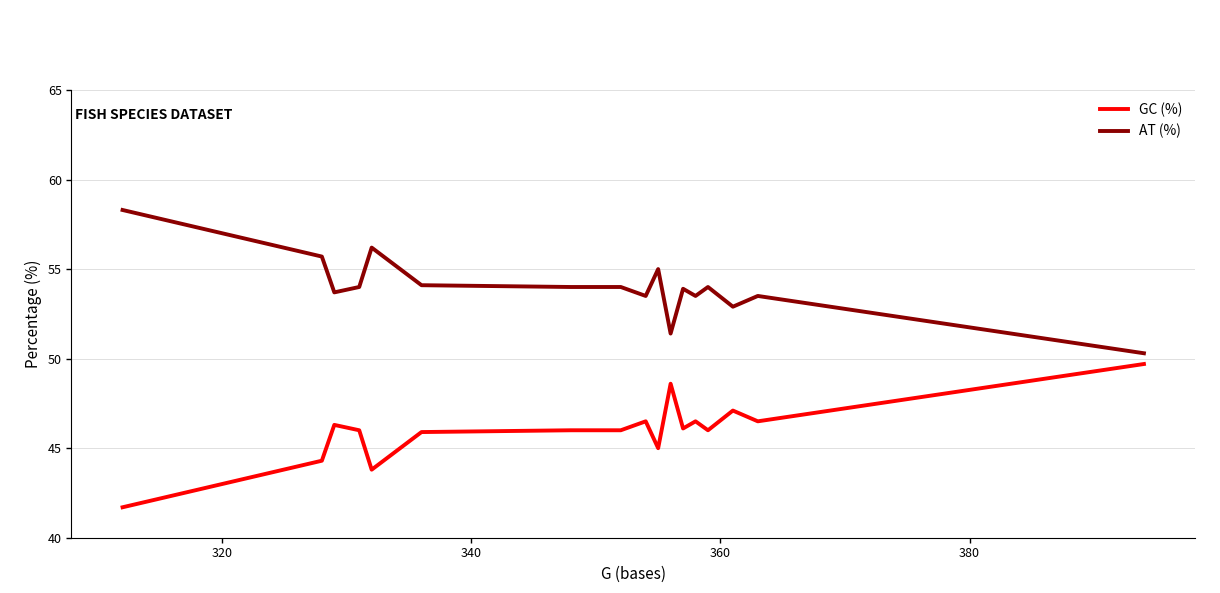

Rank the series by their average value, from lowest to highest.

GC (%), AT (%)